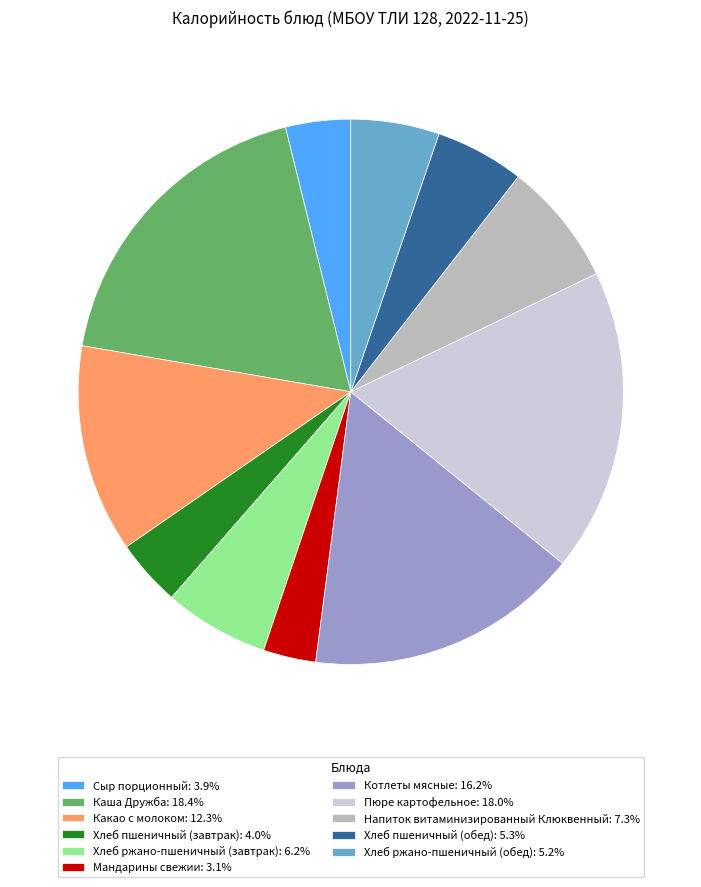

Is there a majority slice in this chart?

No